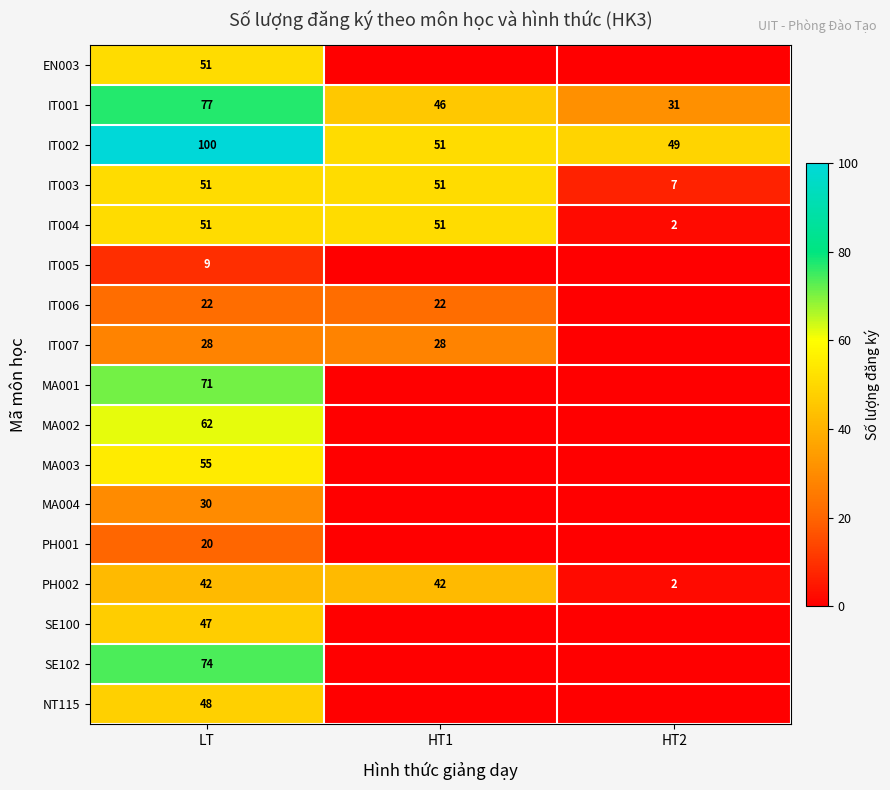

Count the number of categories in the chart.

3